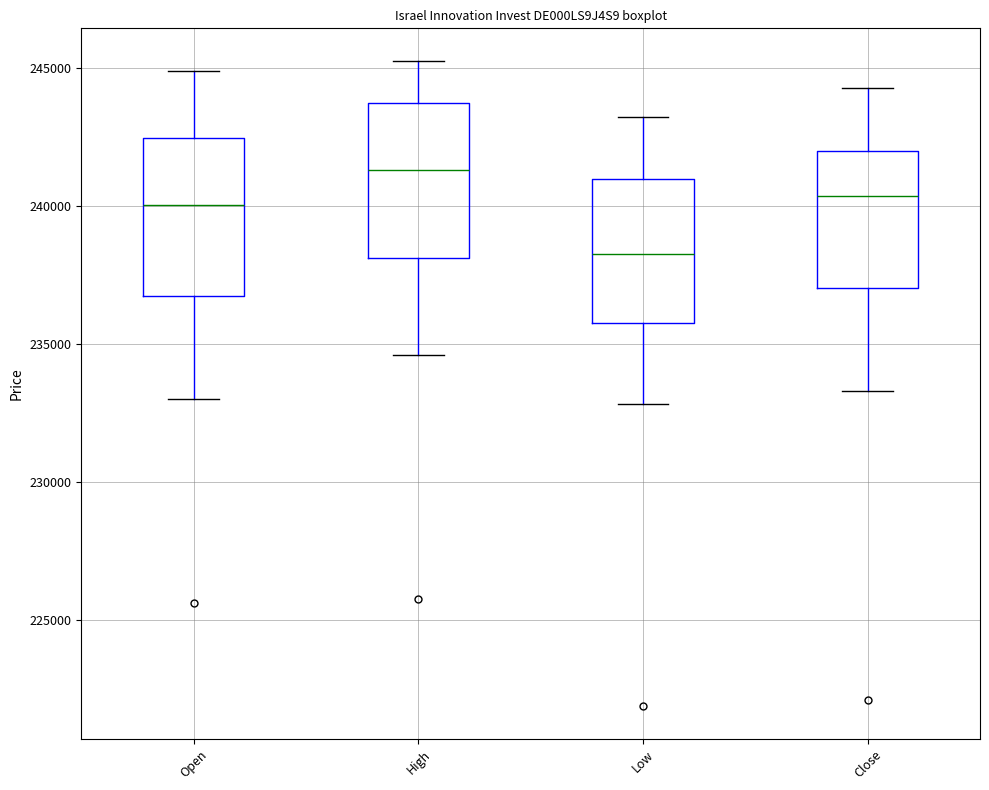

Which box's median line is the lowest?

Low